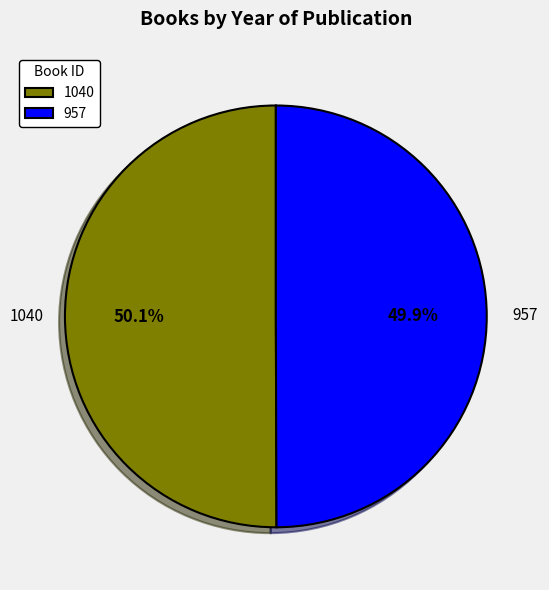

How many slices are in this pie chart?

2